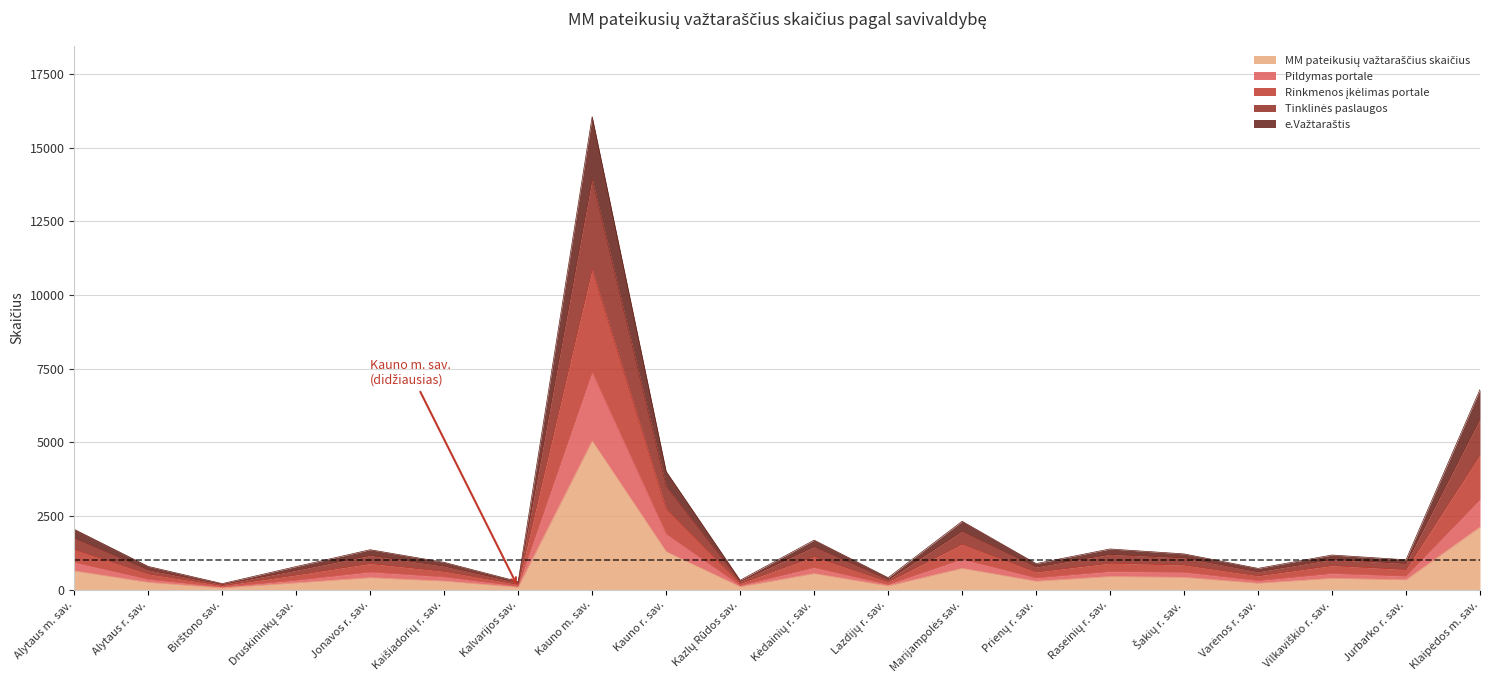

At which category is the sum across all series the highest?

Kauno m. sav.